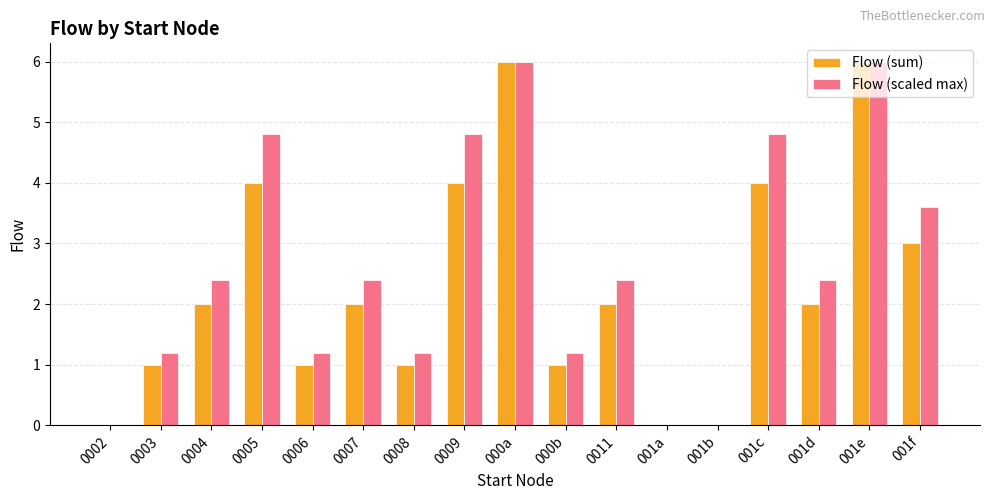

At which label does Flow (scaled max) first exceed 2?

0004